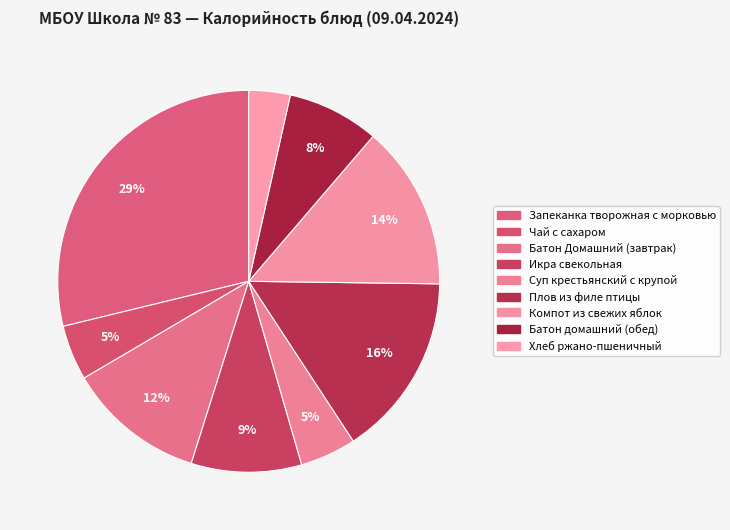

Is it true that Чай с сахаром is 5% of the pie?

True